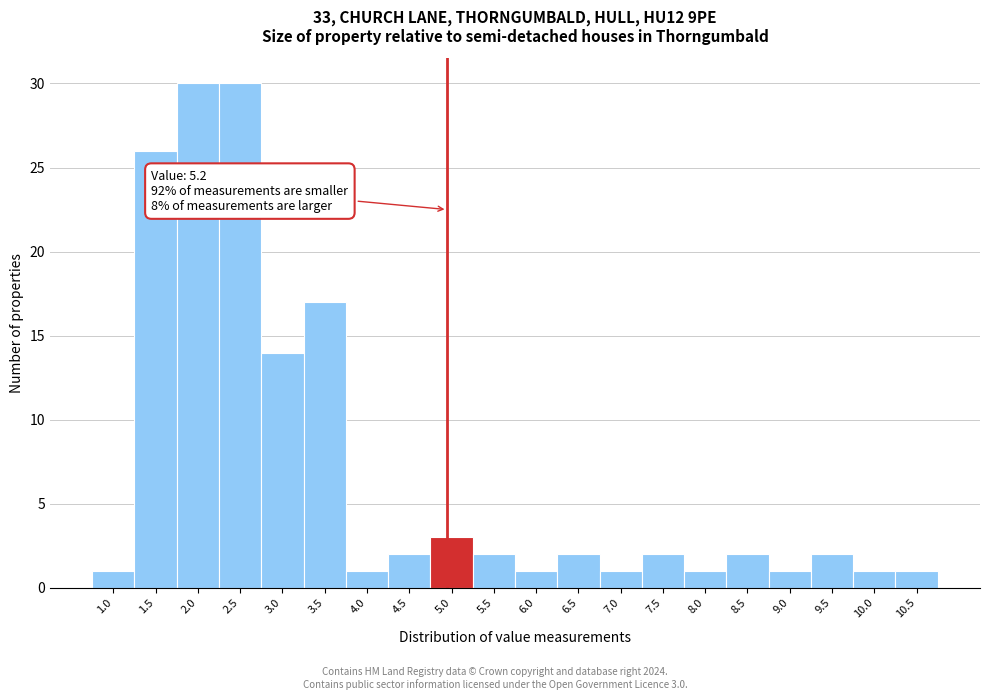

Reading right to left, what are all the values shown in this chart?

10.5=1	10.0=1	9.5=2	9.0=1	8.5=2	8.0=1	7.5=2	7.0=1	6.5=2	6.0=1	5.5=2	5.0=3	4.5=2	4.0=1	3.5=17	3.0=14	2.5=30	2.0=30	1.5=26	1.0=1